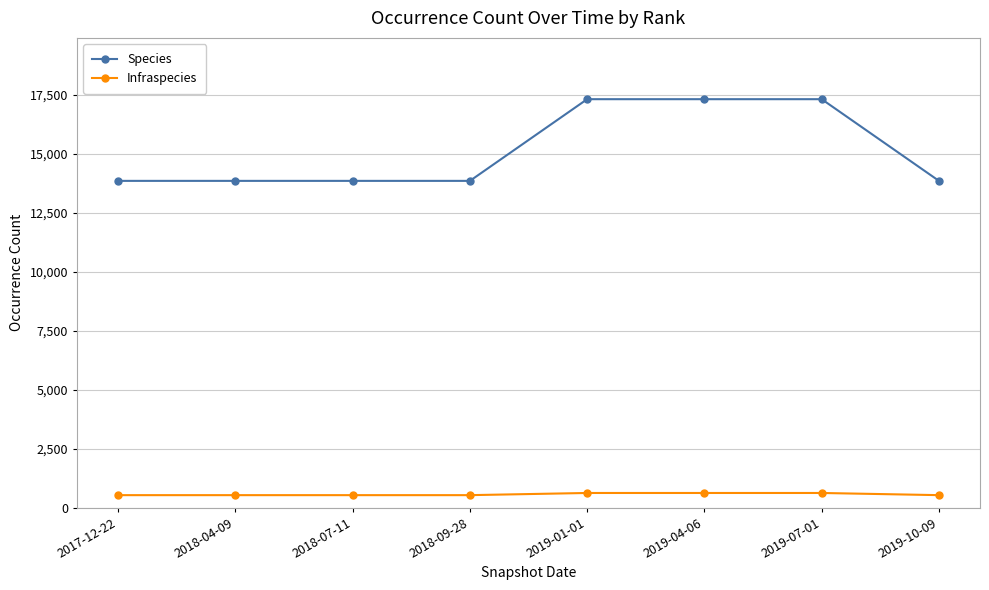

List the series in order of their peak value, highest first.

Species, Infraspecies